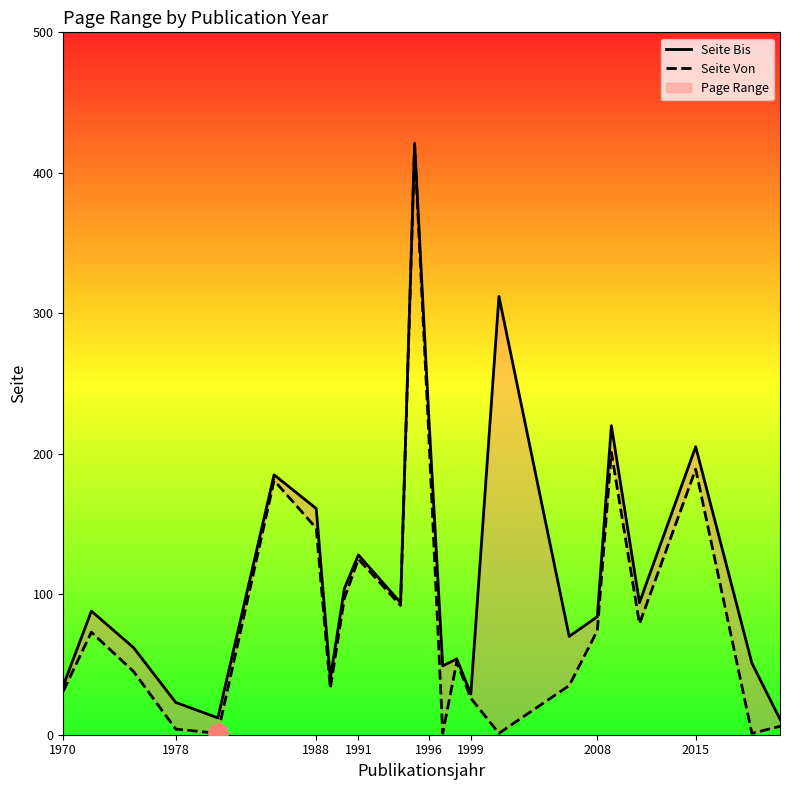

What is the difference between the maximum and minimum values in the Seite Von series?

418